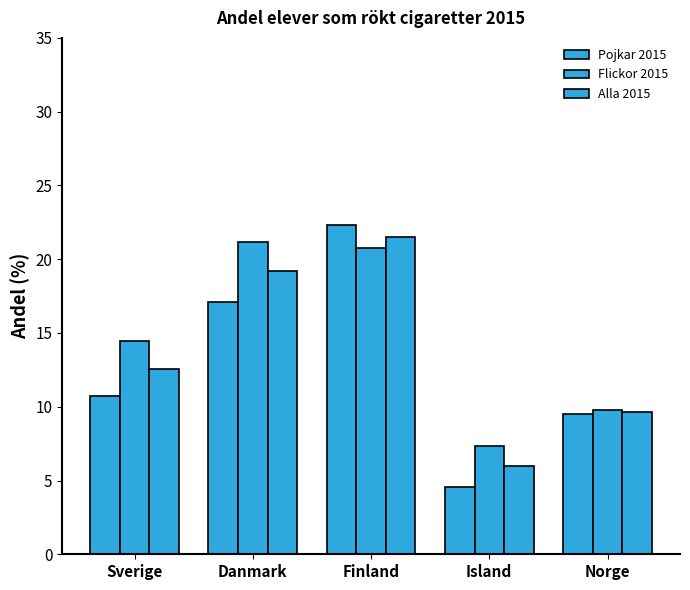

At how many categories does at least one series exceed 14?

3